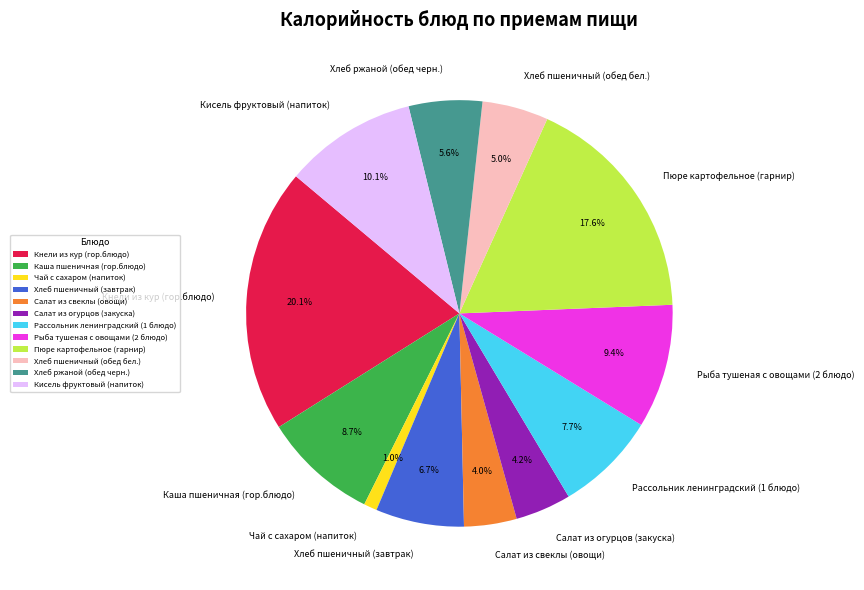

Is it true that Каша пшеничная (гор.блюдо) is 9% of the pie?

True